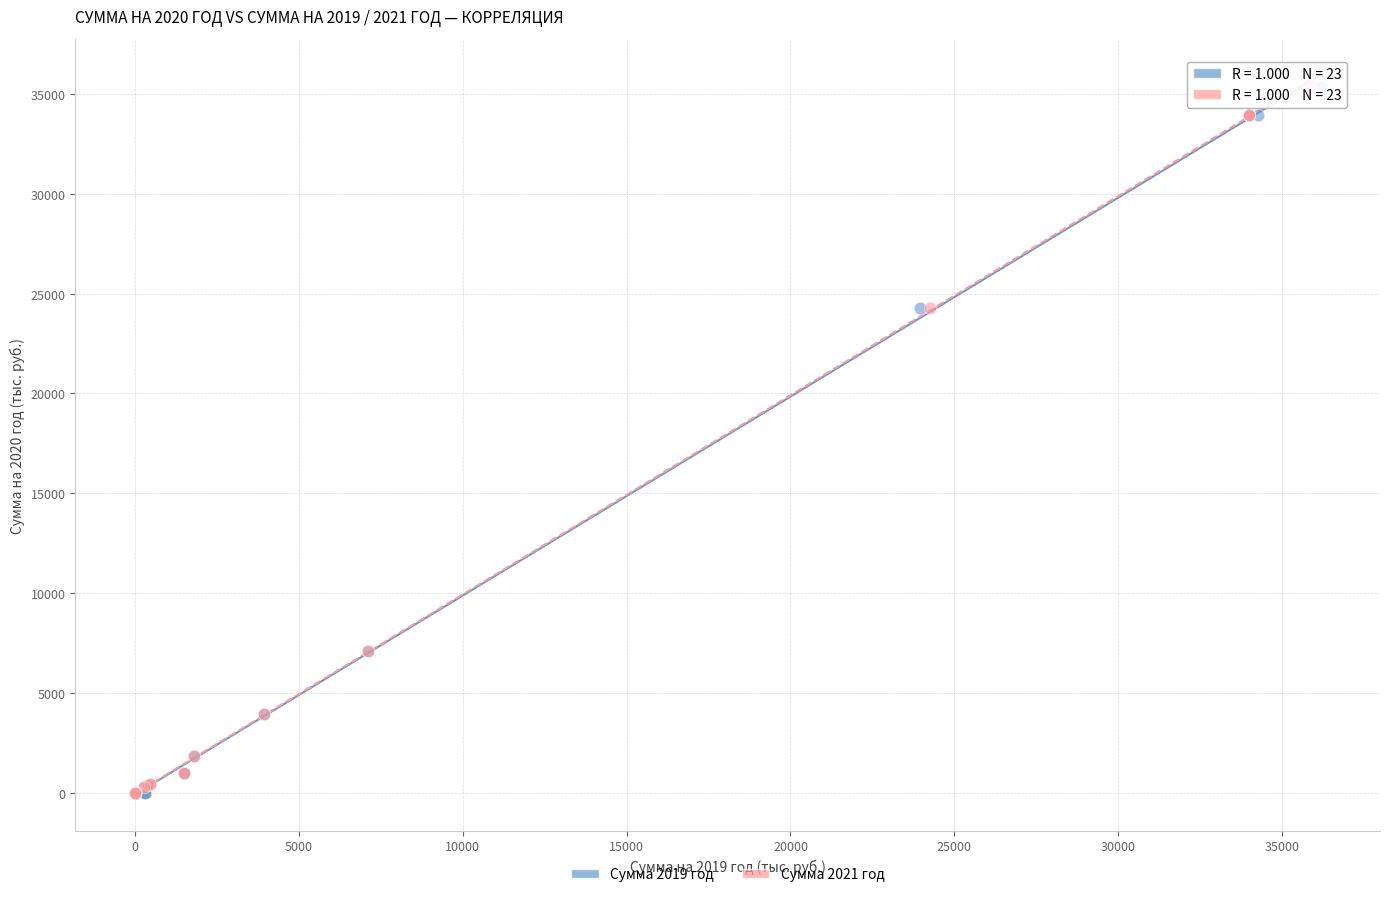

What are all the series names shown in the legend?

Сумма 2019 год, Сумма 2021 год